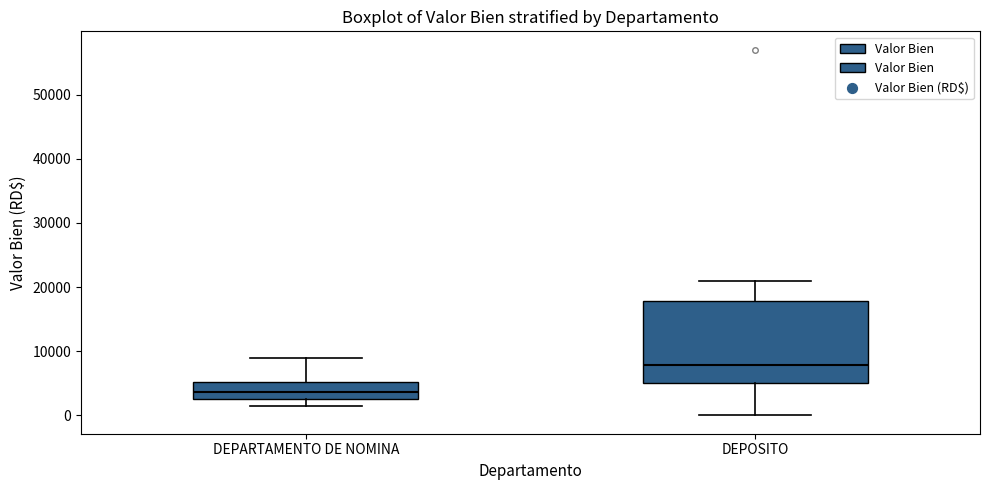

Reading left to right, transcribe this box plot: for each box, give where its median line is, the range the box spans, and where its two whiskers end, as read against the y-axis. The values are not printed on the chart, so give them approximately, as read against the axis.

DEPARTAMENTO DE NOMINA: median 4000, box 2000 to 5000, whiskers 1000 to 9000
DEPOSITO: median 8000, box 5000 to 18000, whiskers 0 to 21000